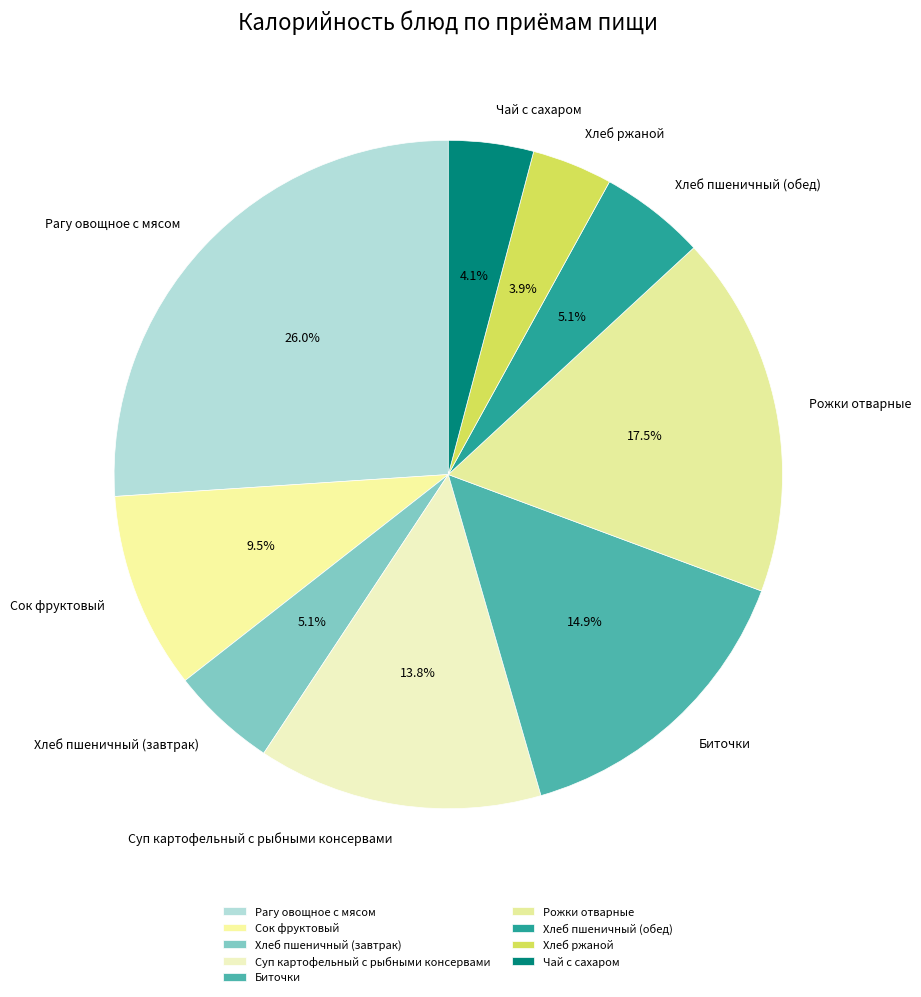

Does Чай с сахаром account for over 50% of the chart?

No